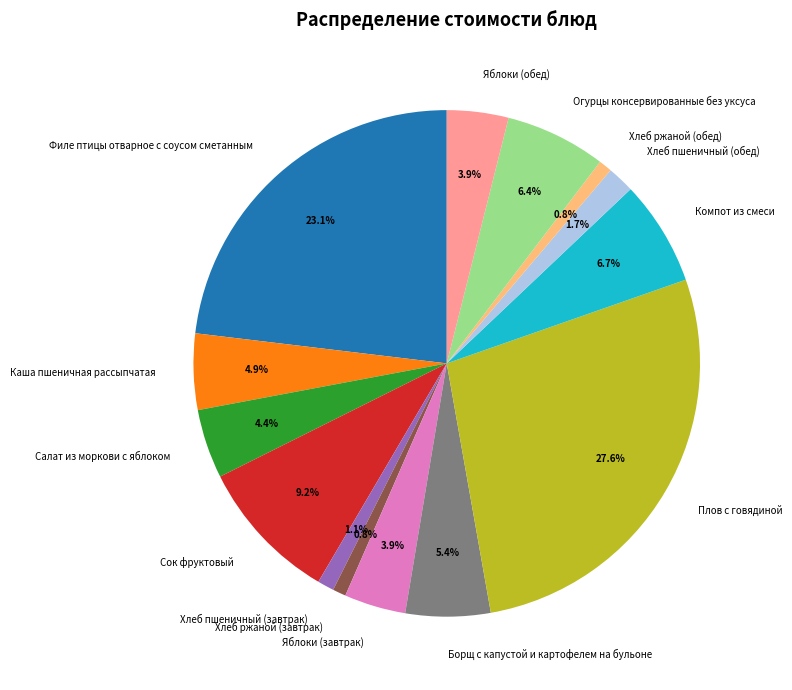

How many slices are in this pie chart?

14